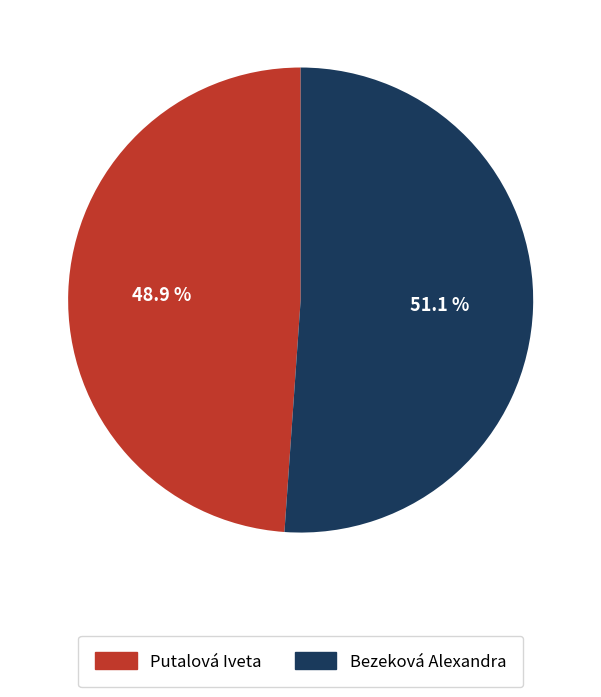

Do Putalová Iveta and Bezeková Alexandra together represent more than half of the pie?

Yes